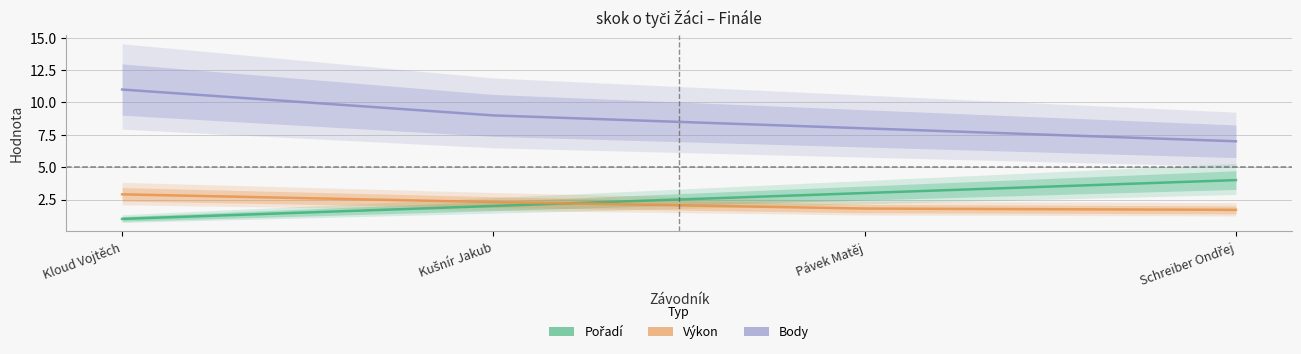

What is the difference between the second highest and second lowest values in the Pořadí series?

1.0